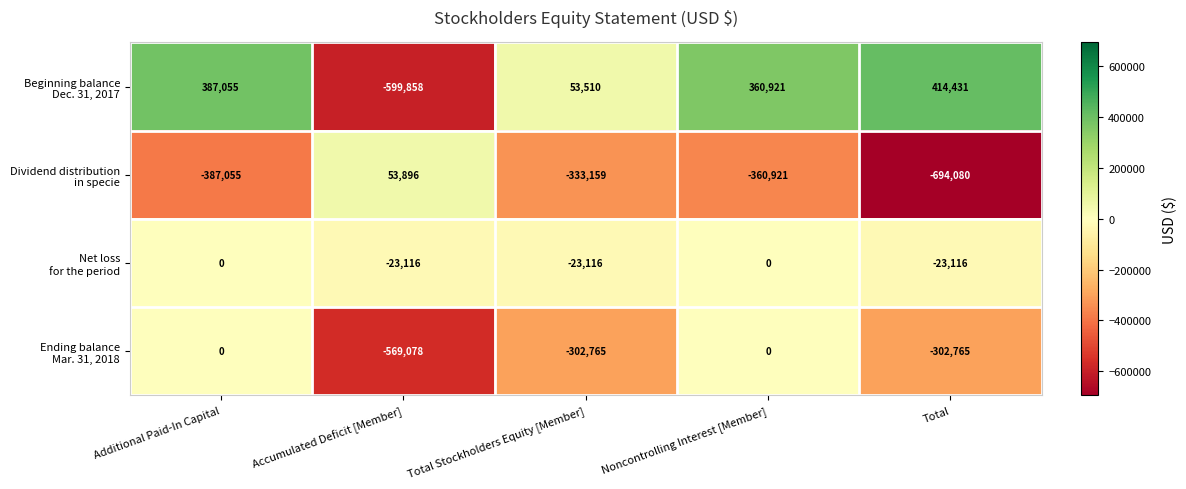

Which label corresponds to the smallest value in the chart?

Total